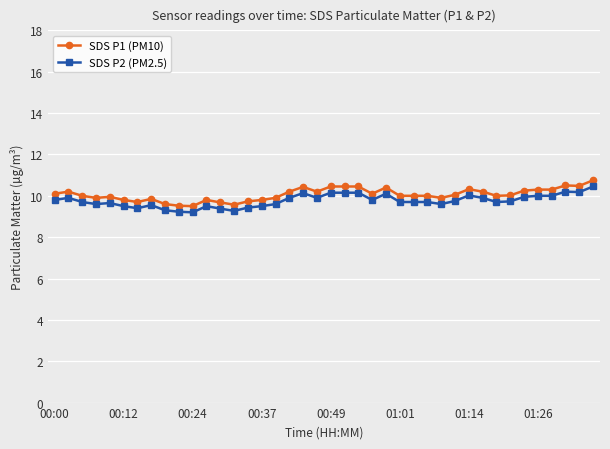

True or false: SDS P1 (PM10) has more than 0 interior local peaks.

True